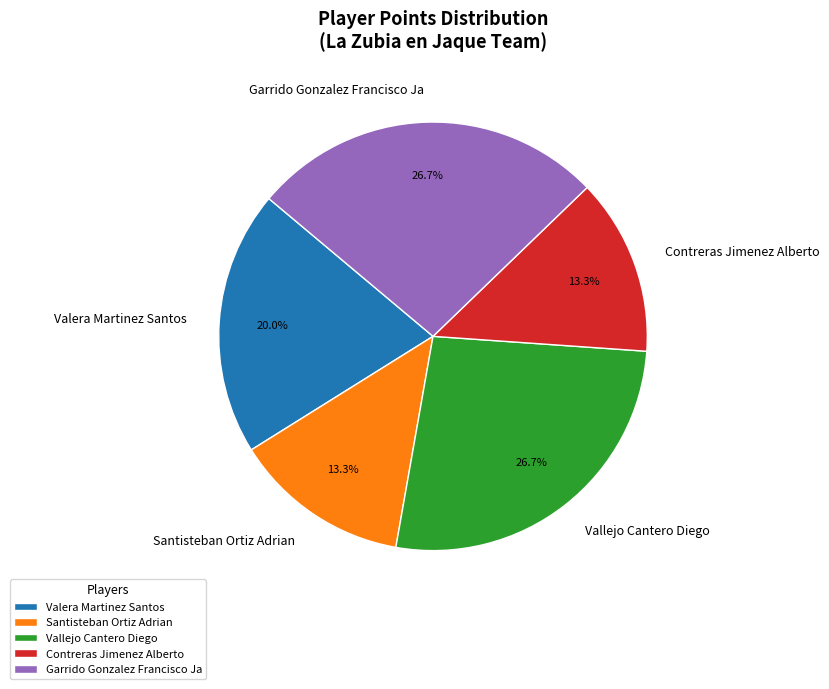

To the nearest percent, what percentage of the pie is Santisteban Ortiz Adrian?

13%